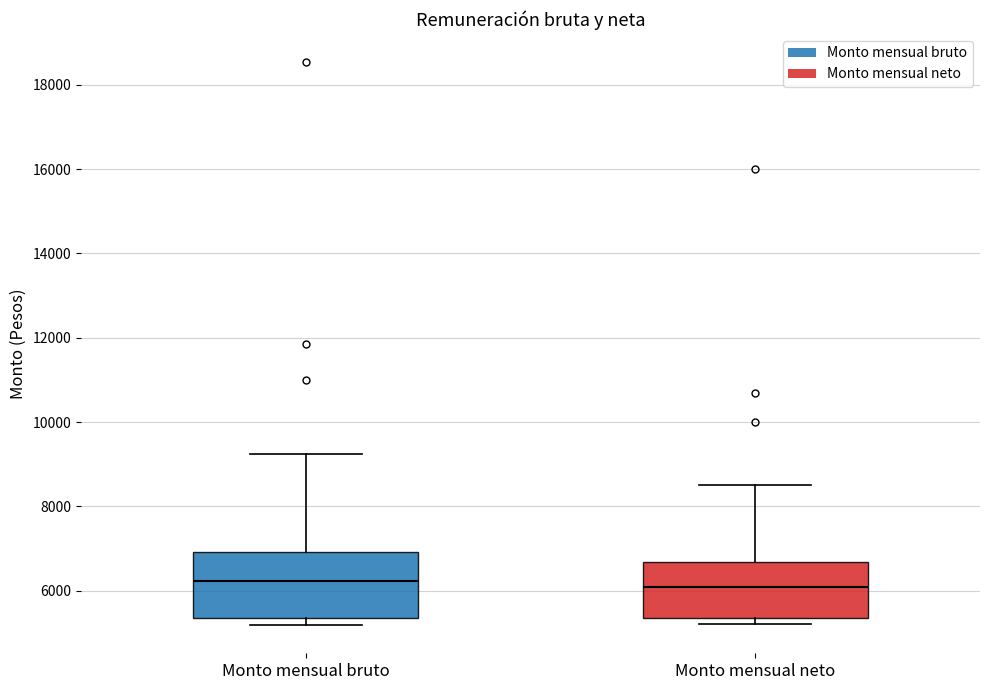

Reading left to right, transcribe this box plot: for each box, give where its median line is, the range the box spans, and where its two whiskers end, as read against the y-axis. The values are not printed on the chart, so give them approximately, as read against the axis.

Monto mensual bruto: median 6200, box 5400 to 7000, whiskers 5200 to 9200
Monto mensual neto: median 6000, box 5400 to 6600, whiskers 5200 to 8600